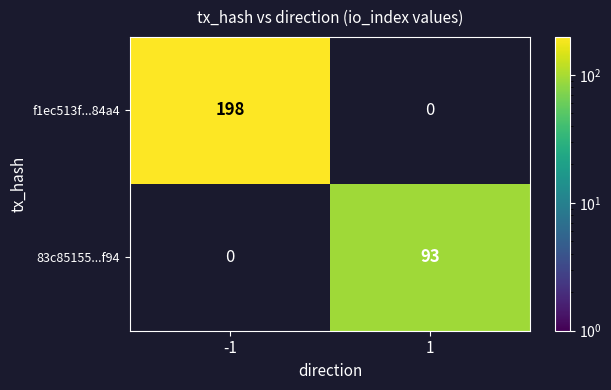

Is it true that f1ec513f...84a4 equals 198 at -1?

True